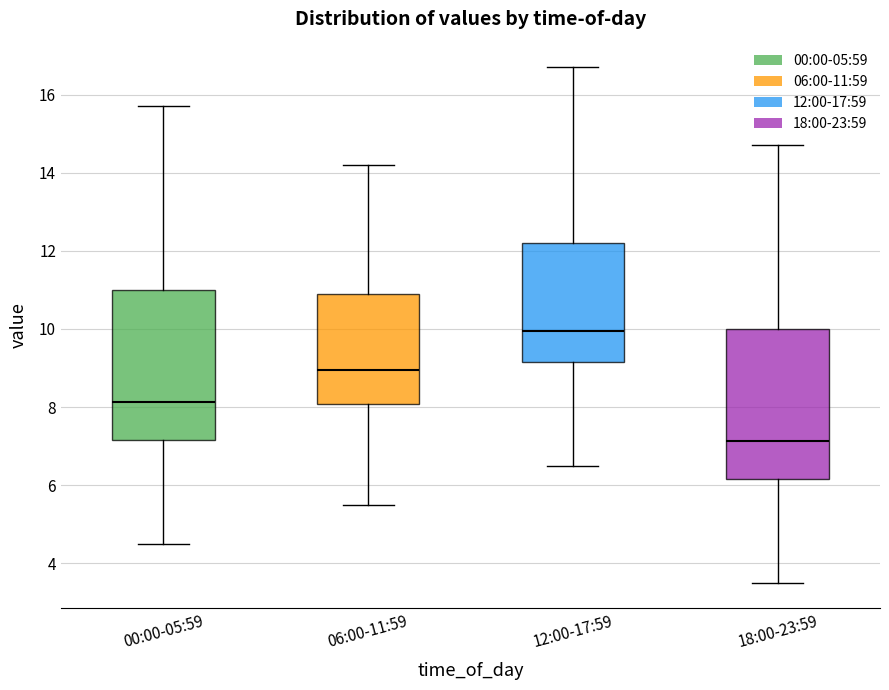

Which box's median line is the highest?

12:00-17:59